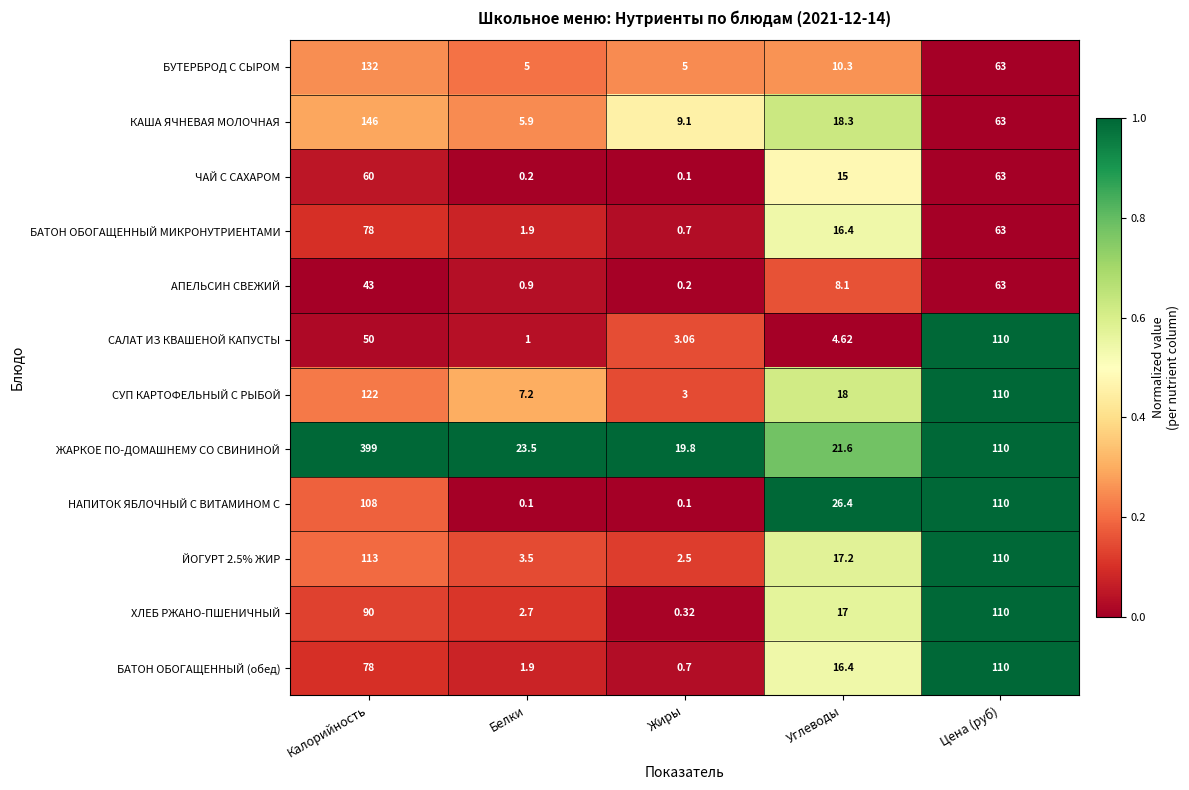

Which series has the largest total across all categories?

ЖАРКОЕ ПО-ДОМАШНЕМУ СО СВИНИНОЙ